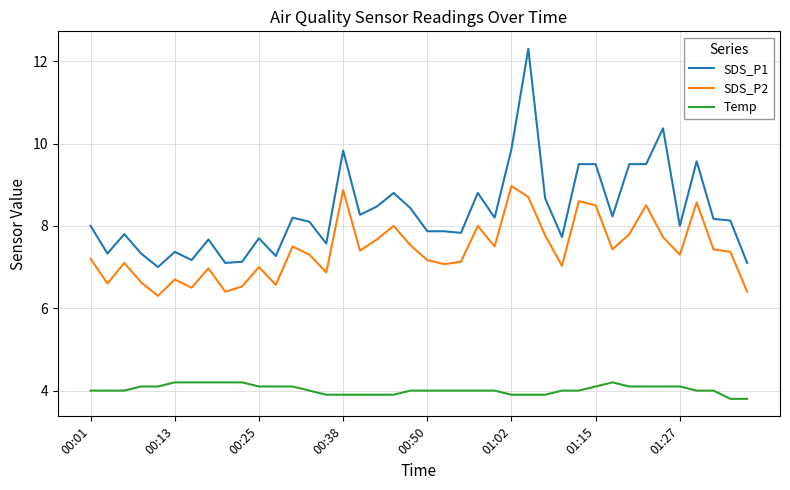

Is this an area chart (filled region under the line)?

No